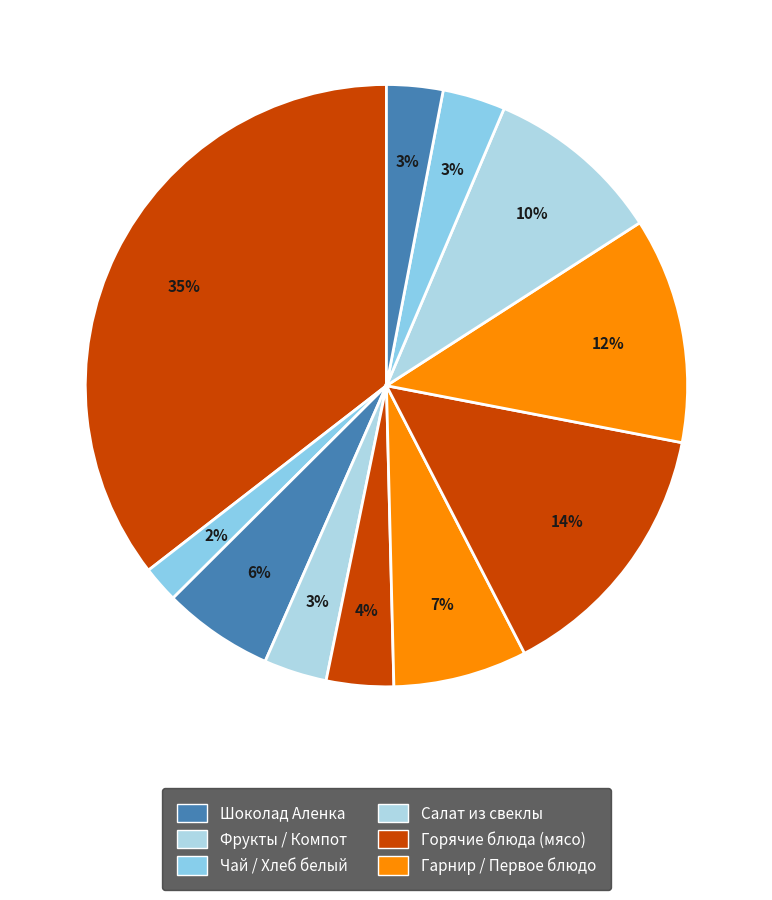

How many slices are in this pie chart?

11